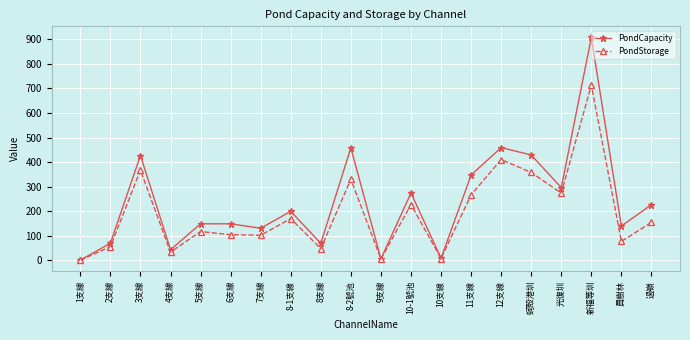

In PondCapacity, how many points are higher than both neighbors (excluding endpoints)?

7